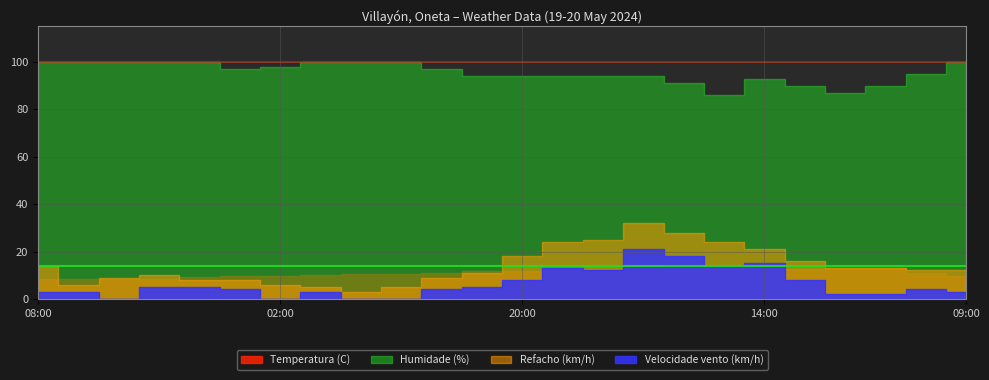

True or false: Refacho (km/h) and Humidade (%) cross at least once.

False